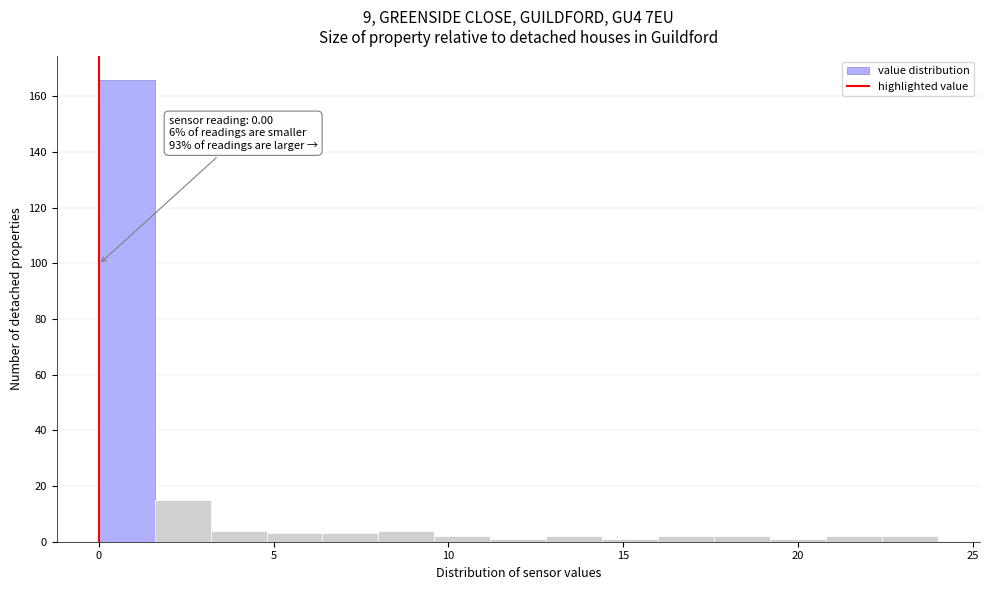

Read against the x-axis, roughly where is the centre of the tallest bar?

1.0